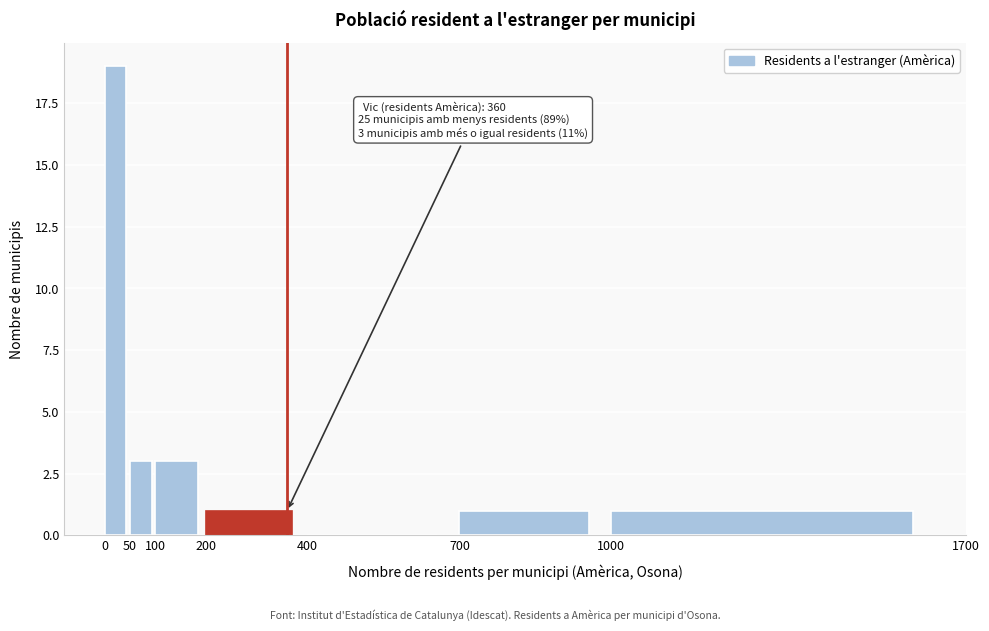

Over which range of the x-axis is the bar tallest?

0 to 50